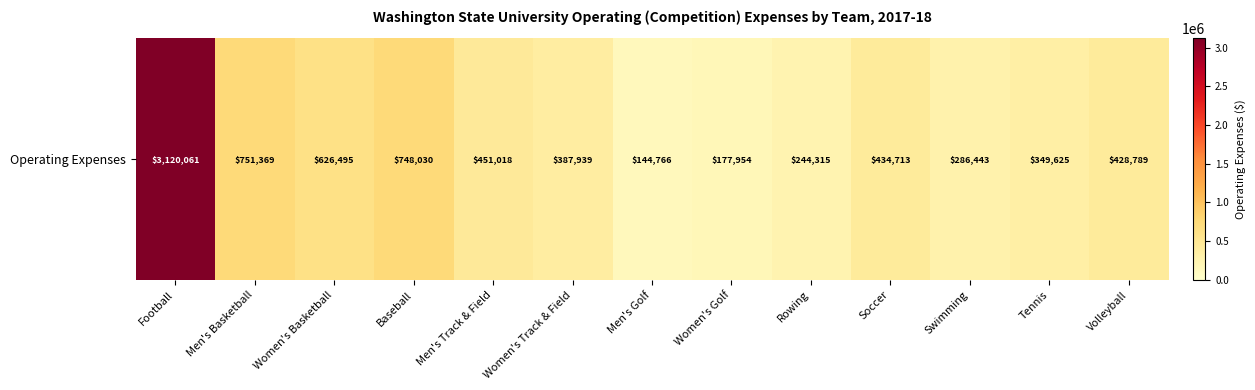

Reading right to left, transcribe all the data shown in this chart.

428789	349625	286443	434713	244315	177954	144766	387939	451018	748030	626495	751369	3120061